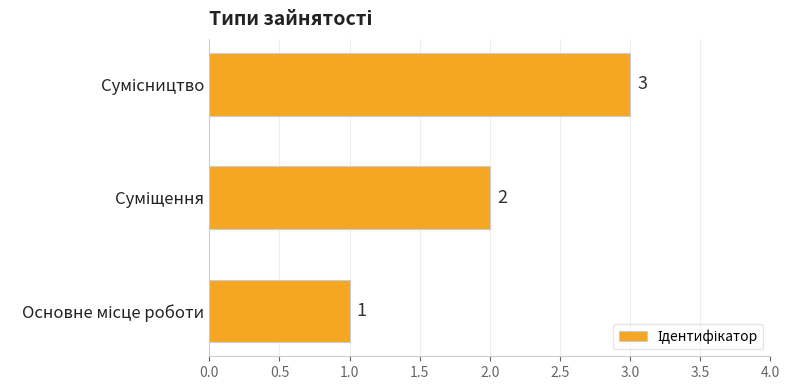

What is the sum of all values?

6